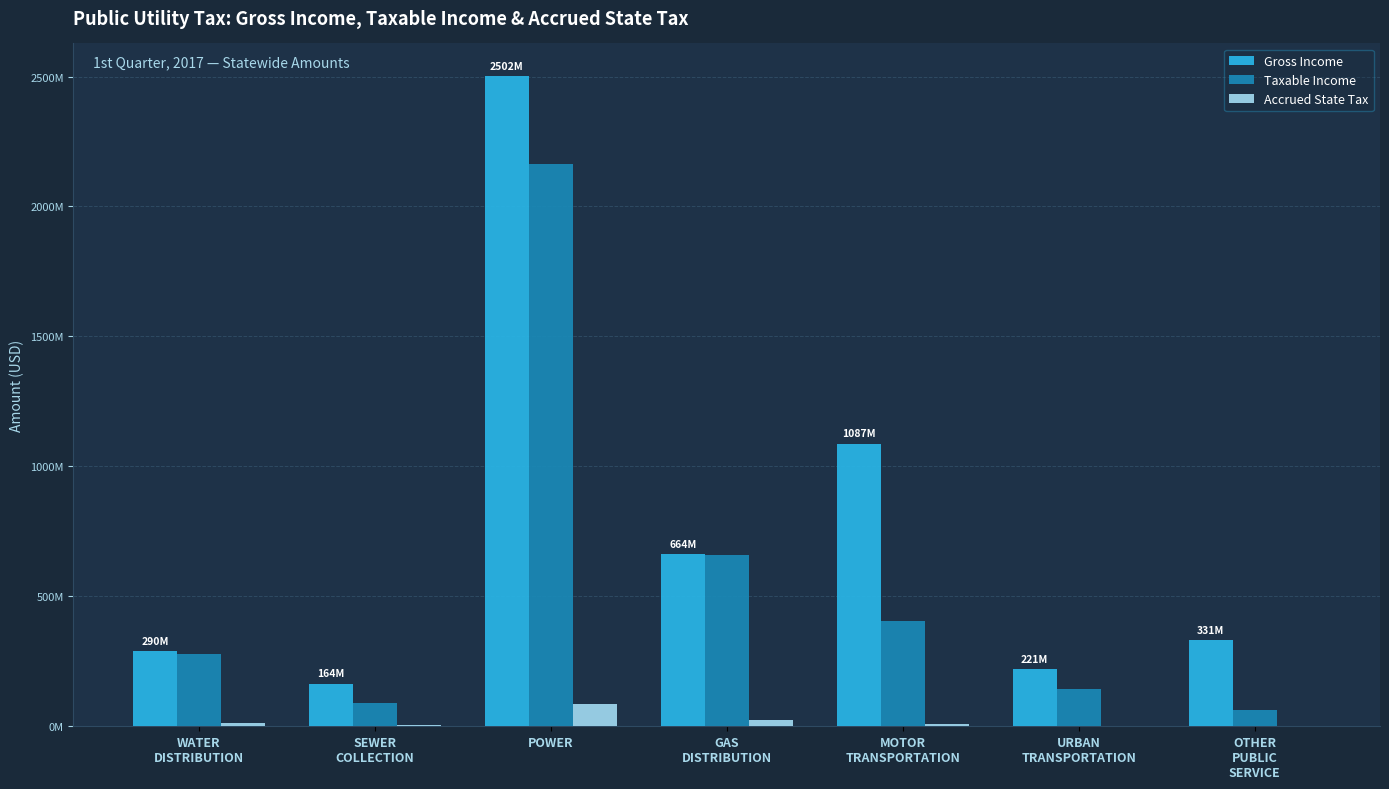

The Gross Income series shows 496448545 at WATER
DISTRIBUTION. True or false?

False